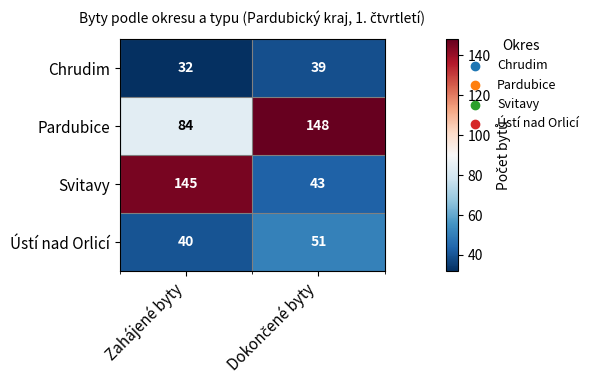

Reading left to right, extract all data points from this chart.

Chrudim: 32	39
Pardubice: 84	148
Svitavy: 145	43
Ústí nad Orlicí: 40	51